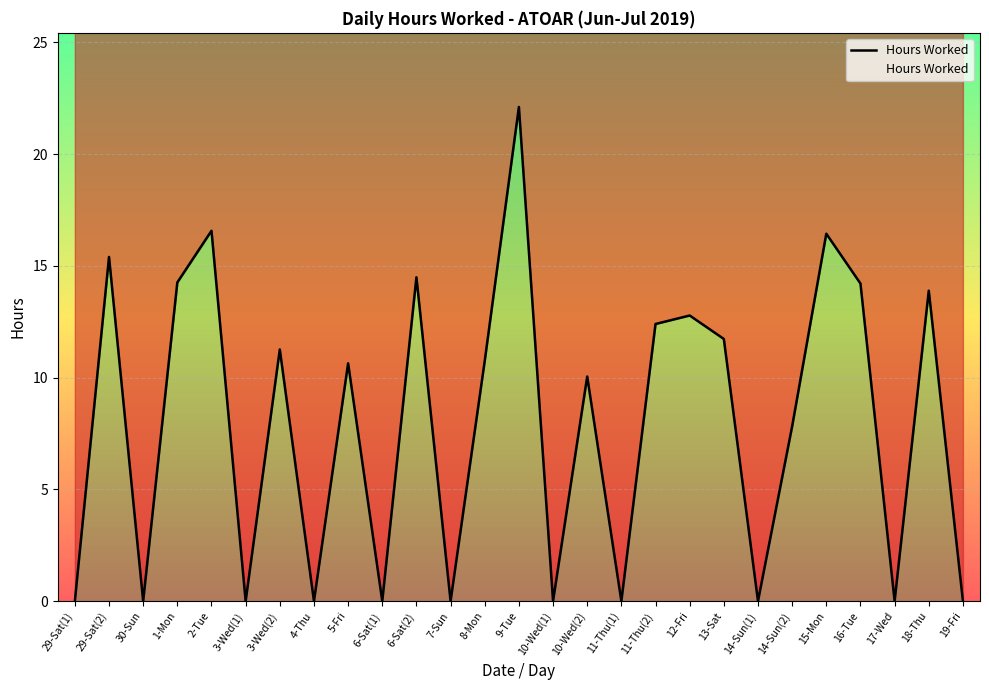

Which has a higher value, 14-Sun(2) or 3-Wed(2)?

3-Wed(2)